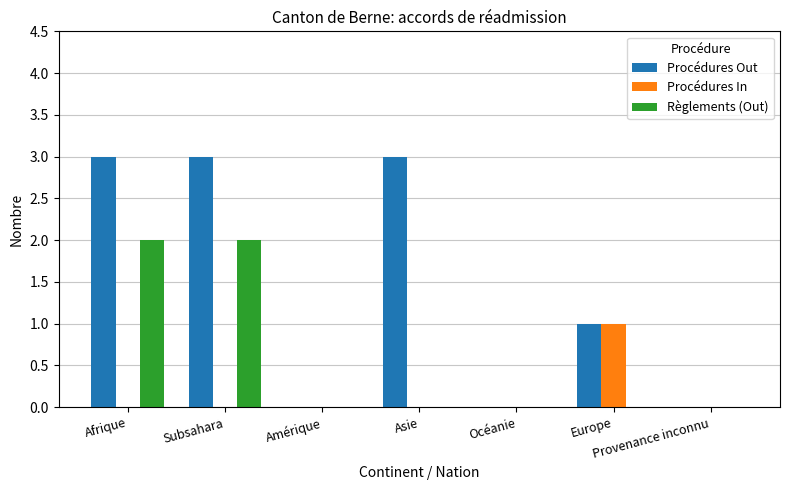

How many data points does each series have?

7